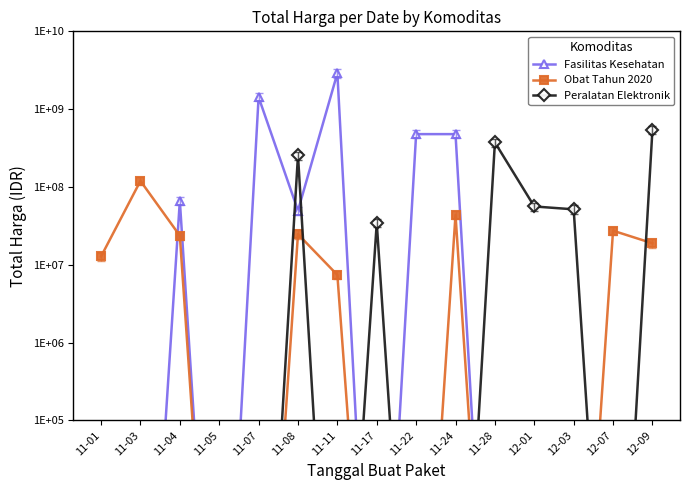

Reading left to right, what are all the values shown in this chart?

Fasilitas Kesehatan: 11-01=1	11-03=1	11-04=66441200	11-05=1	11-07=1425867900	11-08=49730040	11-11=2892122000	11-17=1	11-22=477600000	11-24=477600000	11-28=1	12-01=1	12-03=1	12-07=1	12-09=1
Obat Tahun 2020: 11-01=12787500	11-03=119631270	11-04=23653000	11-05=1	11-07=1	11-08=24693960	11-11=7401240	11-17=1	11-22=1	11-24=43859200	11-28=1	12-01=1	12-03=1	12-07=27412000	12-09=18900000
Peralatan Elektronik: 11-01=1	11-03=1	11-04=1	11-05=1	11-07=1	11-08=254700000	11-11=1	11-17=34292000	11-22=1	11-24=1	11-28=373404000	12-01=56152800	12-03=51601000	12-07=1	12-09=541071000